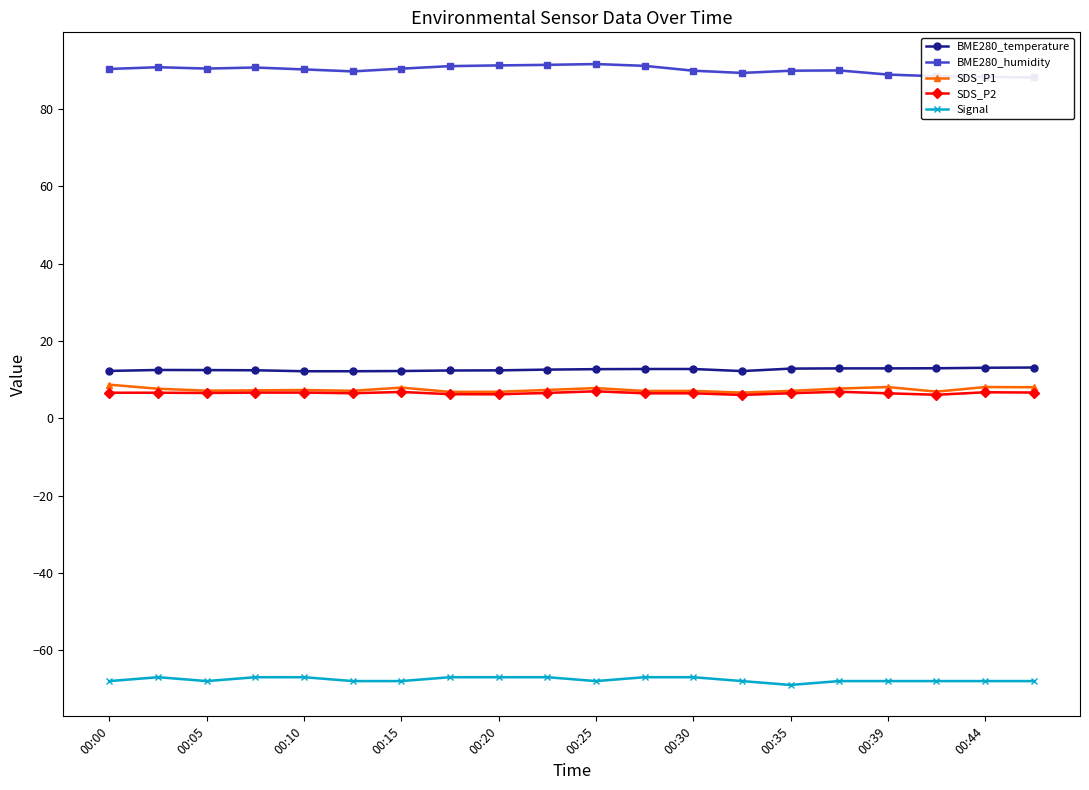

What are all the series names shown in the legend?

BME280_temperature, BME280_humidity, SDS_P1, SDS_P2, Signal